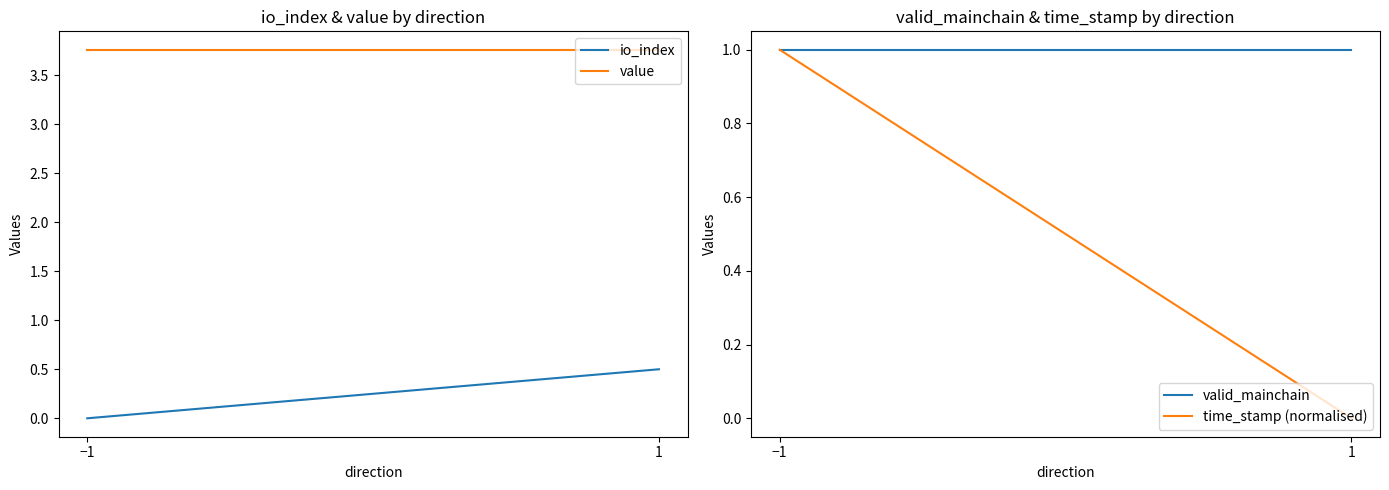

Which category has the lowest value in the value series?

−1